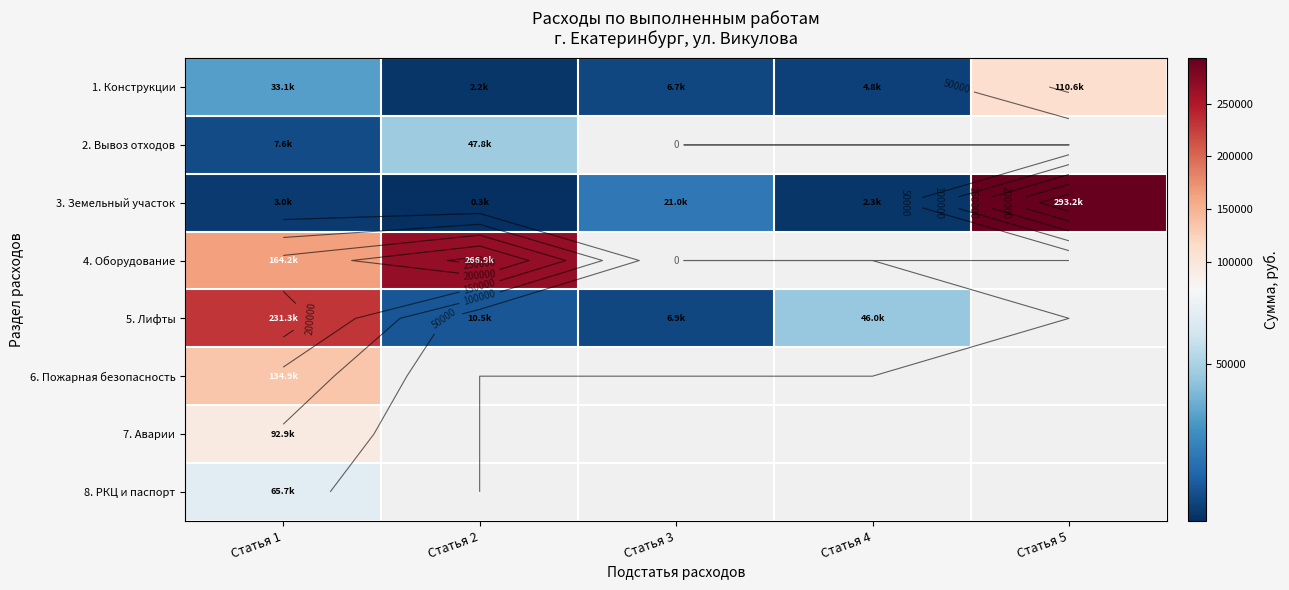

What is the spread (max minus min) of values at Статья 5?

182622.9